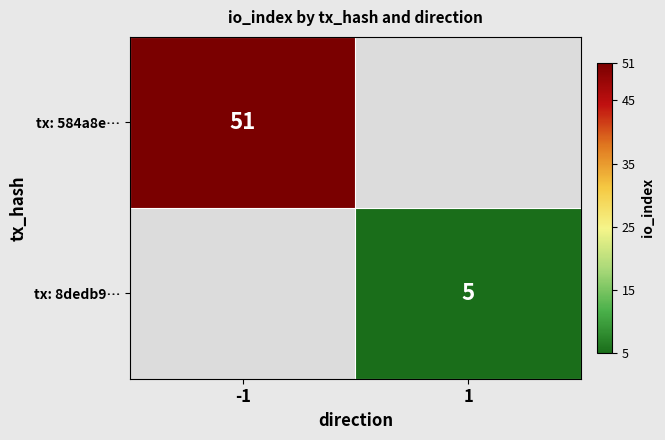

Is it true that tx: 8dedb9… equals 5.0 at 1?

True